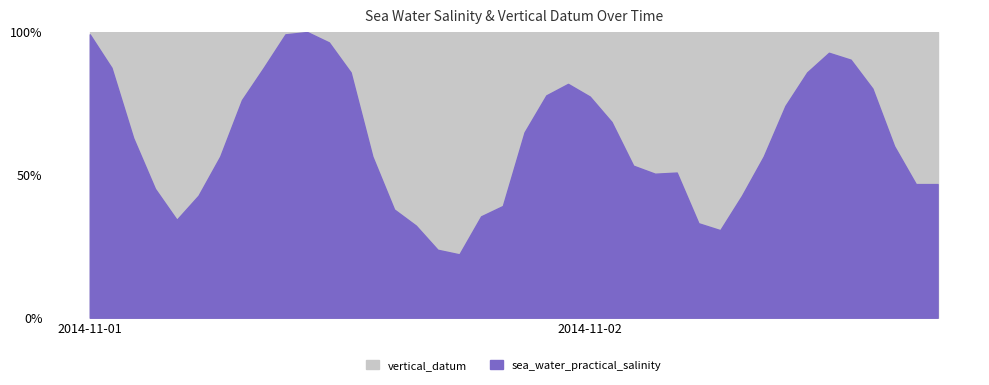

The value of sea_water_practical_salinity at 2014-11-02T01:45 is 6.7. True or false?

False